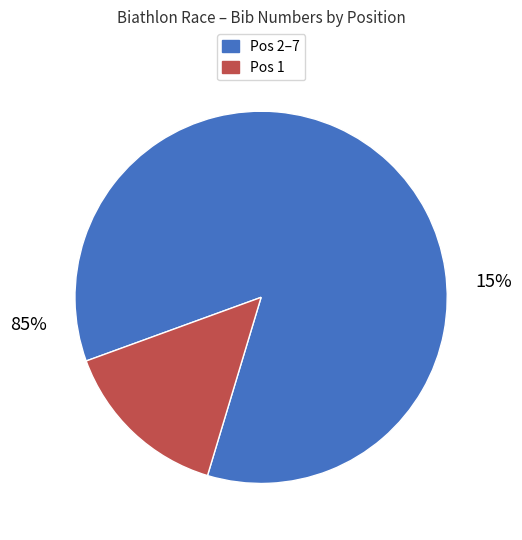

Is it true that 3 is 23% of the pie?

False